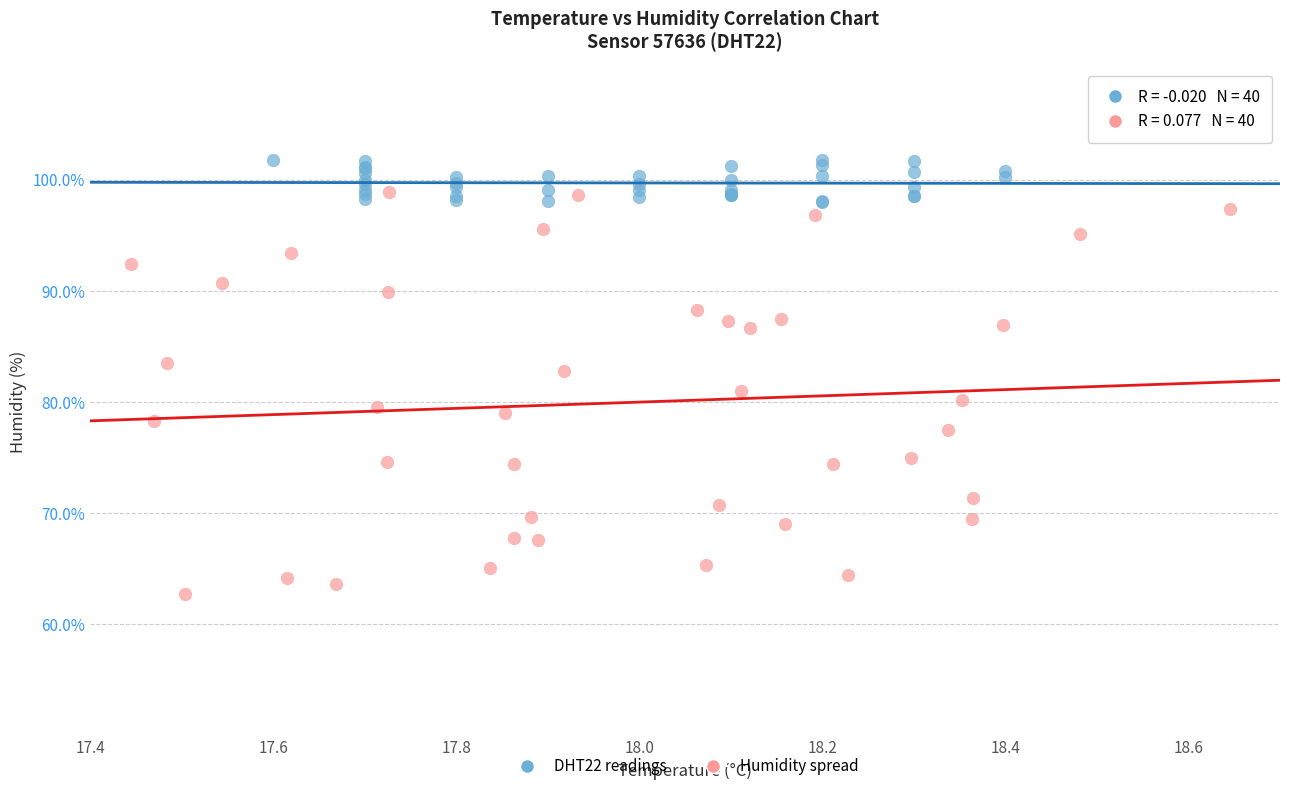

Which series has the largest Y range (max minus min)?

Humidity spread